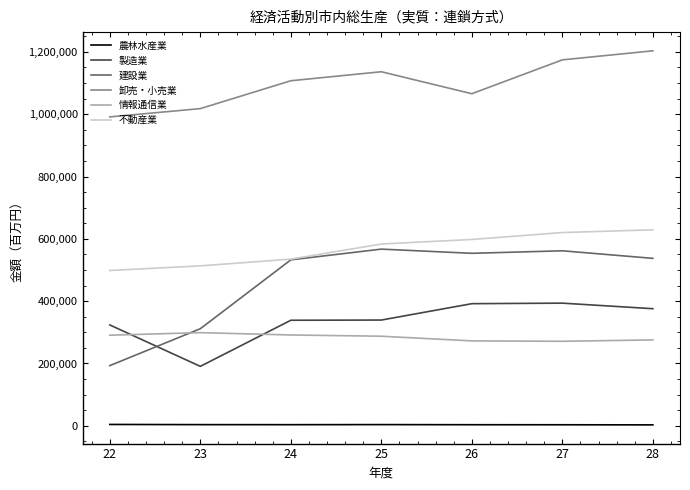

The 製造業 series shows 323669 at 22. True or false?

True